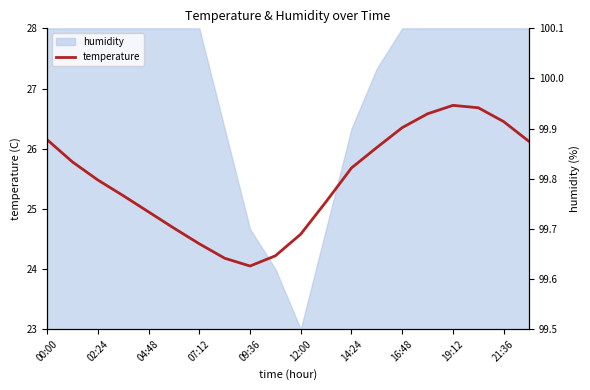

Is it true that the value at 16:48 is 6.7?

False